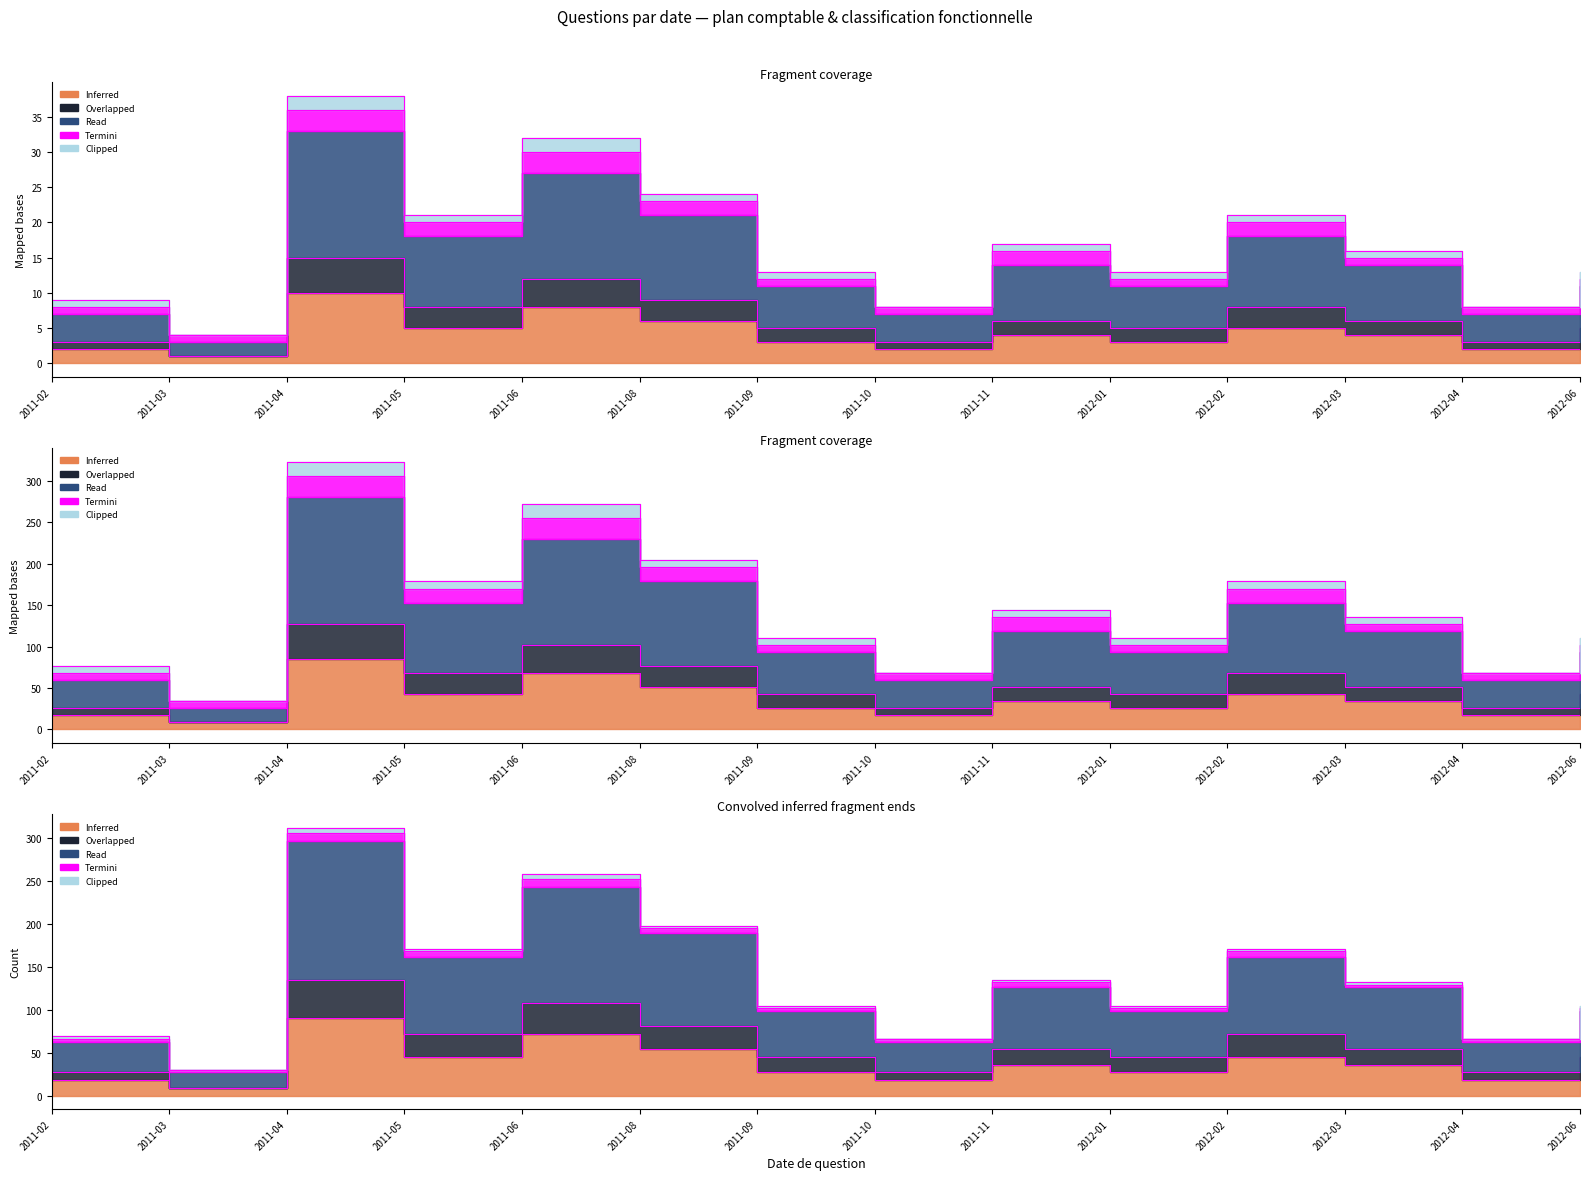

At which label does Inferred reach its peak?

2011-04